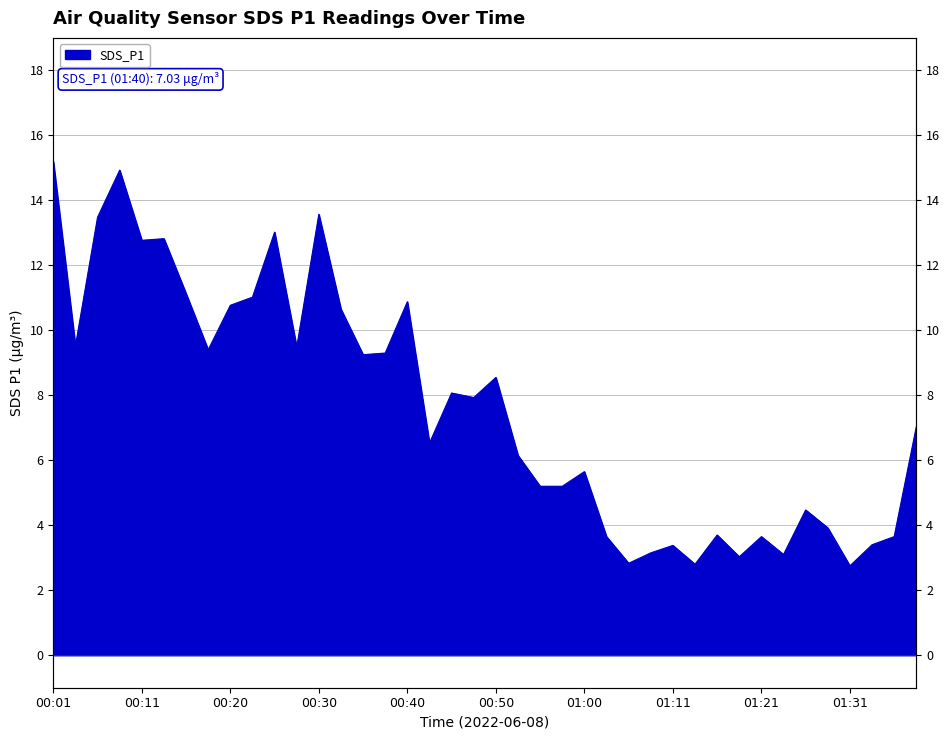

Reading left to right, list all the values displayed in this chart.

00:01=15.2	00:03=9.5	00:06=13.5	00:08=14.9	00:11=12.8	00:13=12.8	00:16=11.1	00:18=9.4	00:20=10.8	00:23=11.0	00:25=13.0	00:28=9.5	00:30=13.6	00:33=10.7	00:35=9.2	00:37=9.3	00:40=10.9	00:43=6.5	00:45=8.1	00:48=7.9	00:50=8.6	00:53=6.2	00:55=5.2	00:58=5.2	01:00=5.7	01:03=3.6	01:06=2.8	01:08=3.1	01:11=3.4	01:13=2.8	01:16=3.7	01:18=3.0	01:21=3.6	01:23=3.1	01:26=4.5	01:28=3.9	01:31=2.8	01:34=3.4	01:37=3.6	01:40=7.0